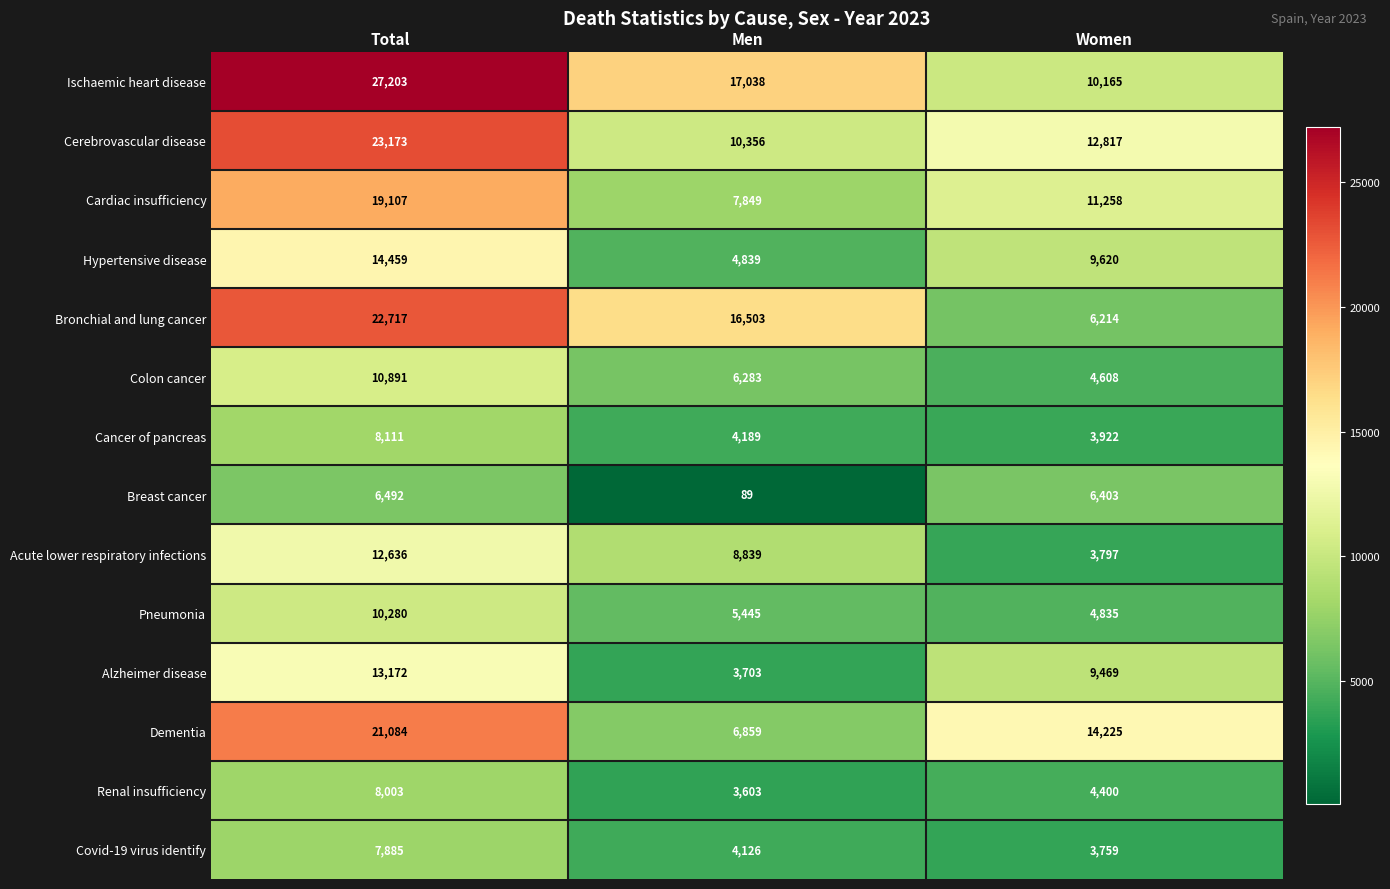

At which category is the sum across all series the highest?

Total